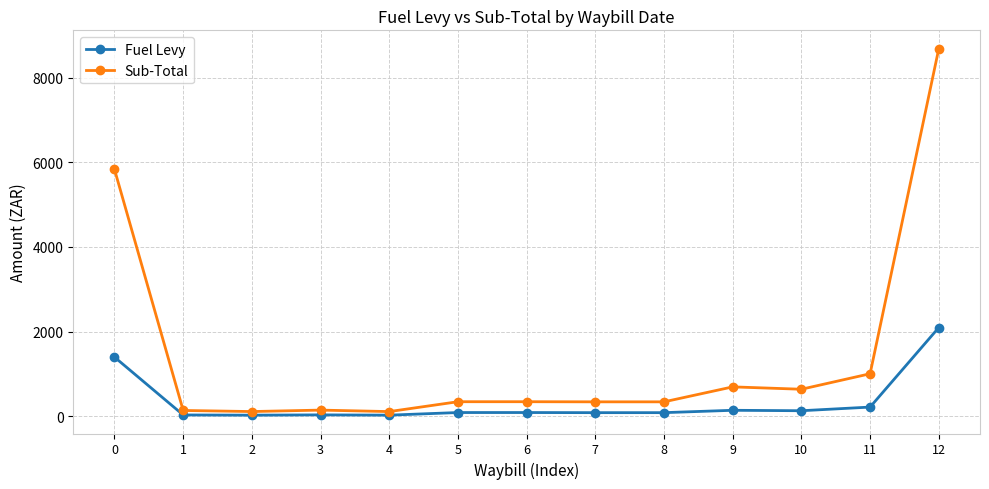

What is the value of the Fuel Levy point at the 1st from the left?

1395.3